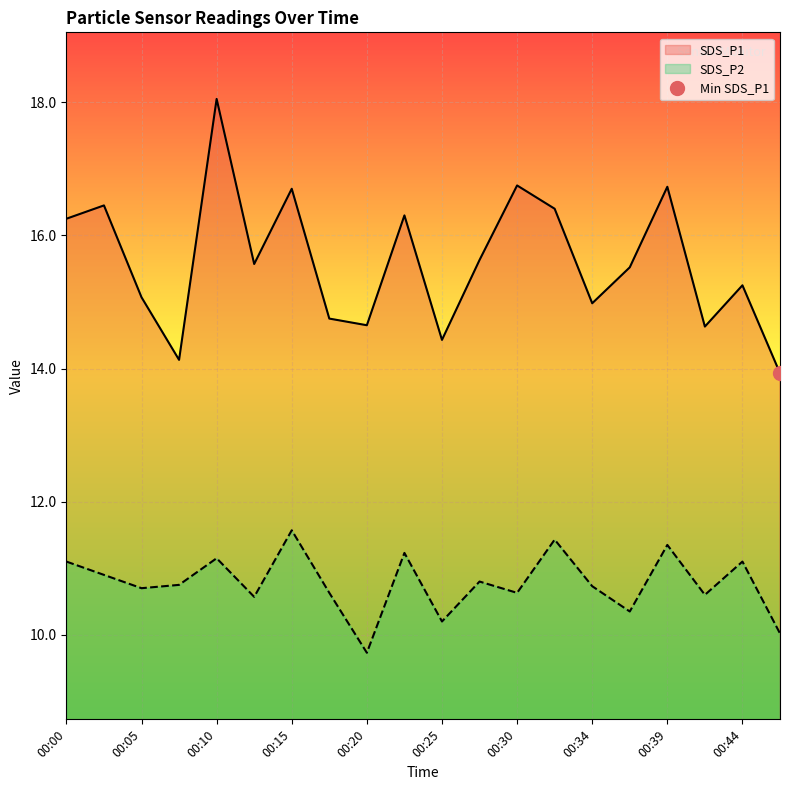

What are all the series names shown in the legend?

SDS_P1, SDS_P2